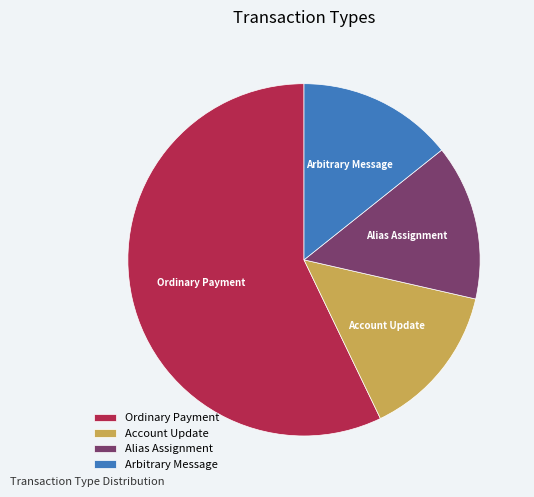

Is it true that Alias Assignment is 14% of the pie?

True